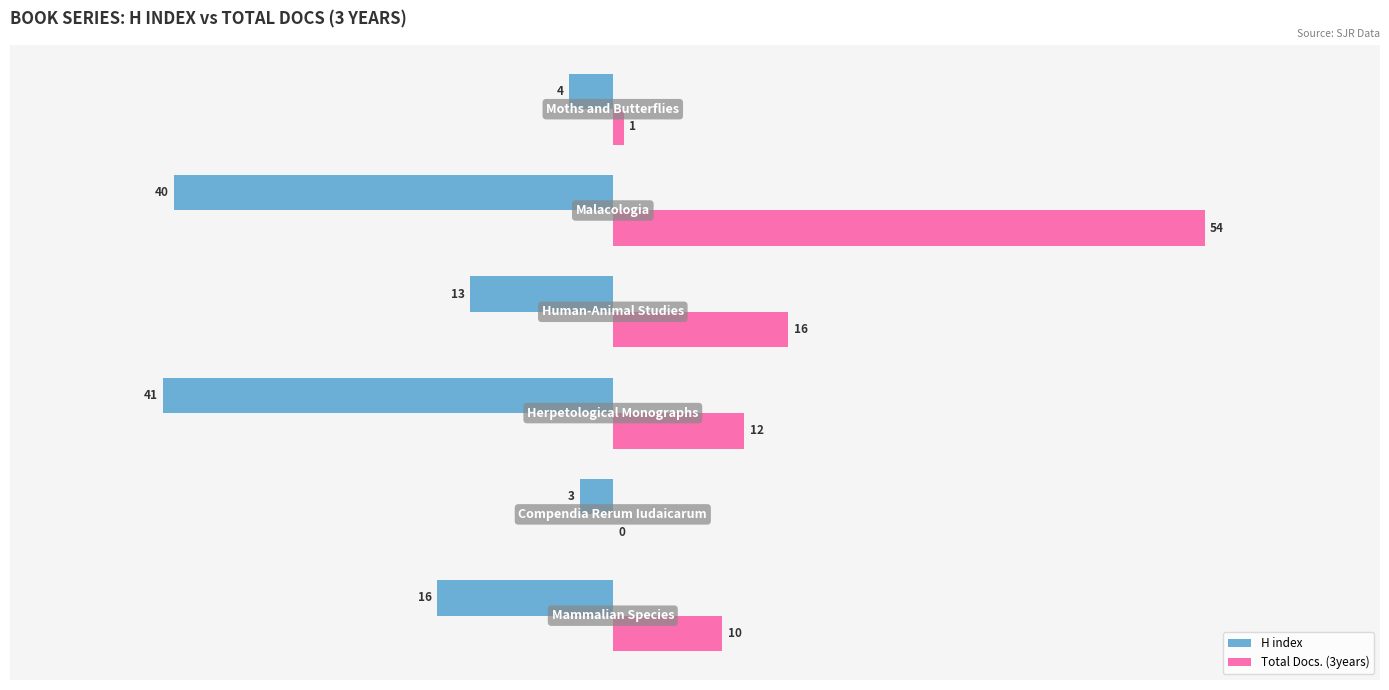

What is the highest value of the H index series?

-3